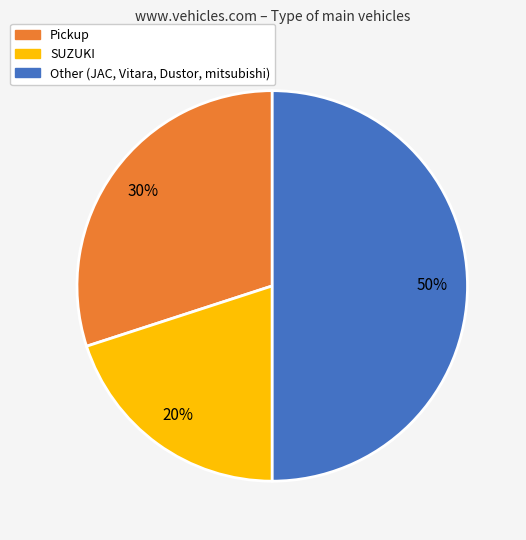

To the nearest percent, what is the difference between the largest and smallest slice percentages?

30%